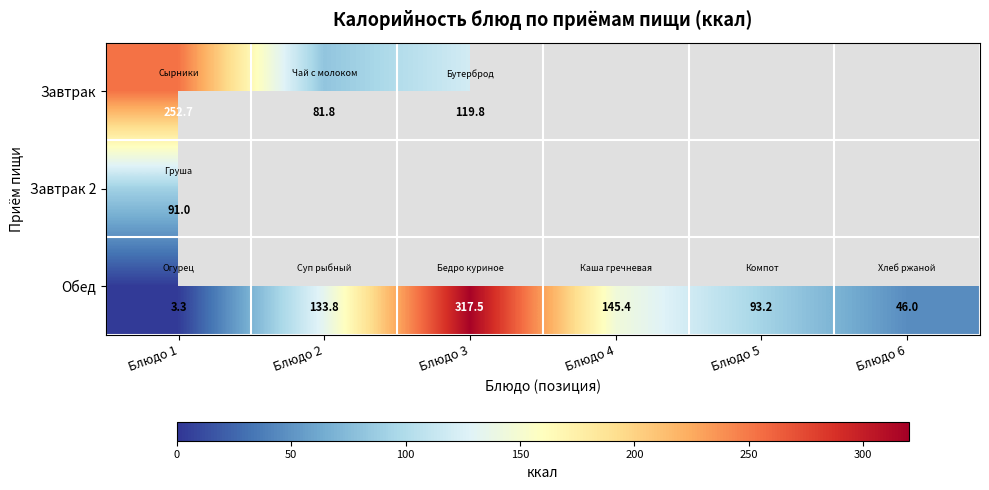

What is the maximum value for Обед?

317.5